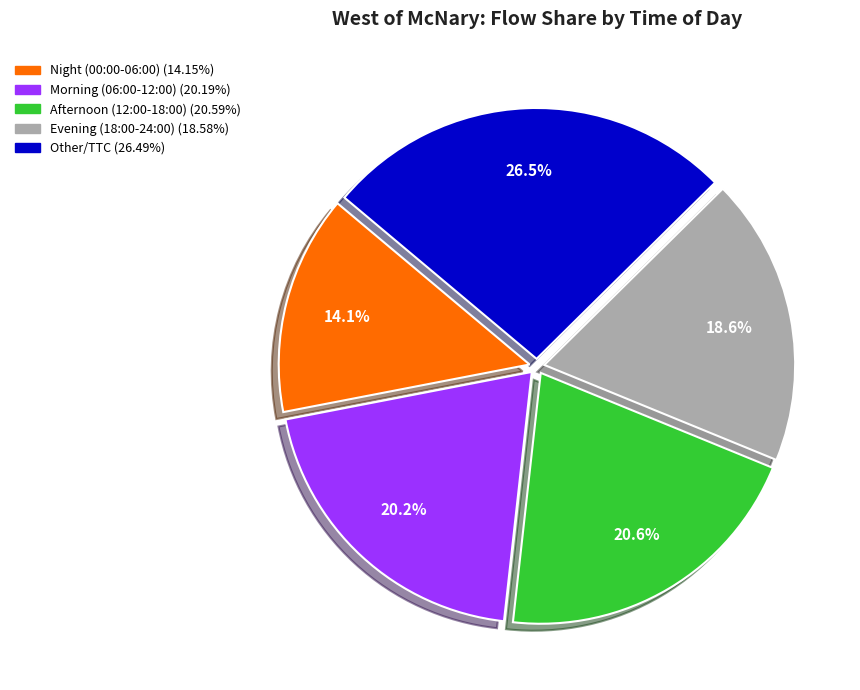

Does any single category account for the majority?

No